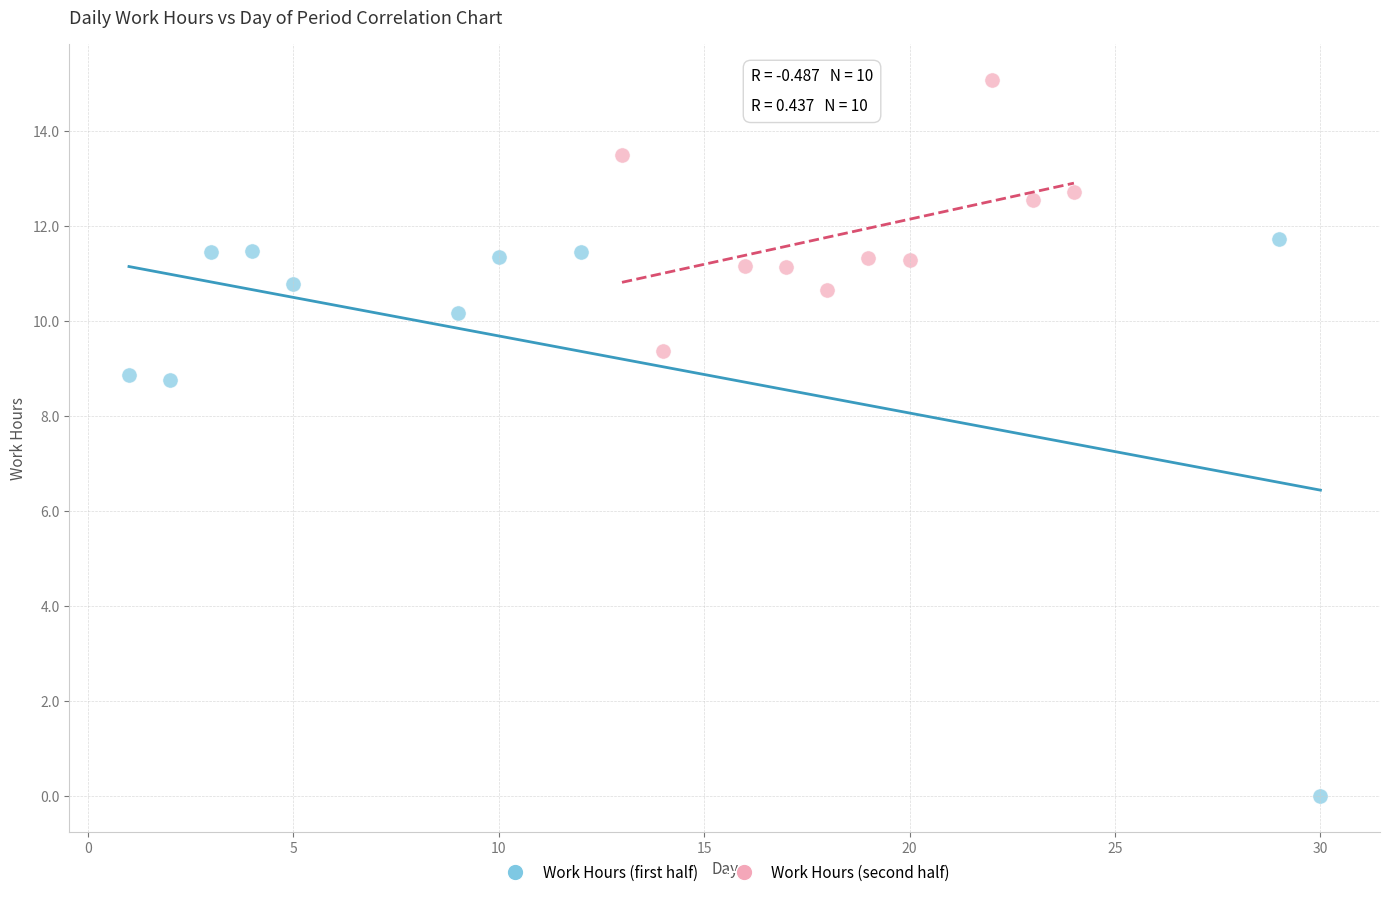

Which series contains the lowest Y value?

Work Hours (first half)